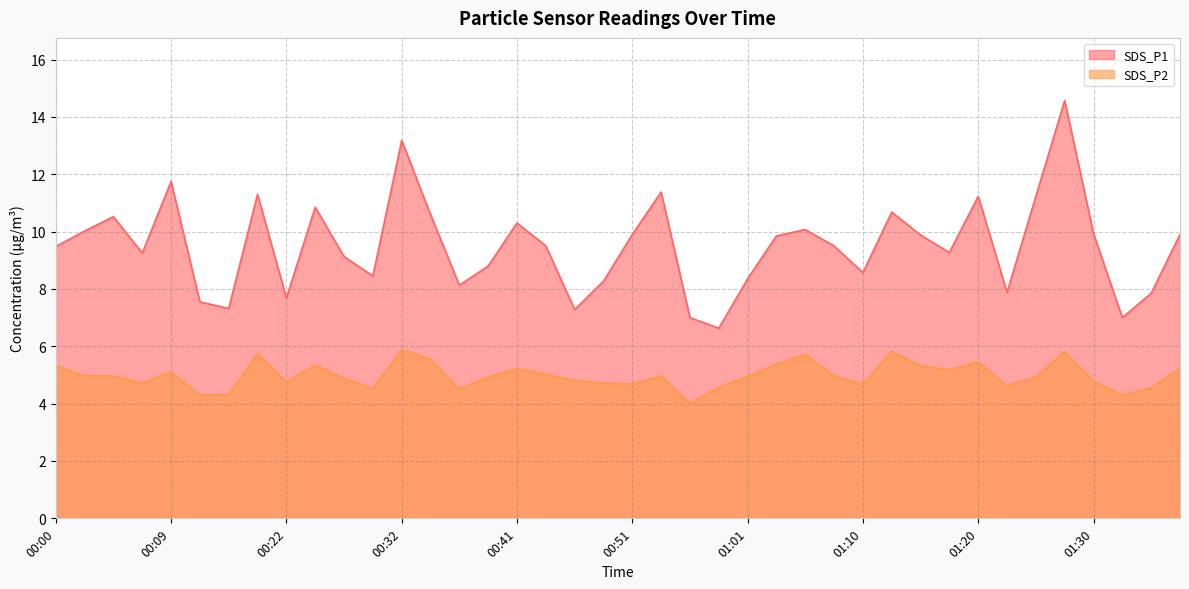

How many data points in SDS_P1 are less than 9?

15